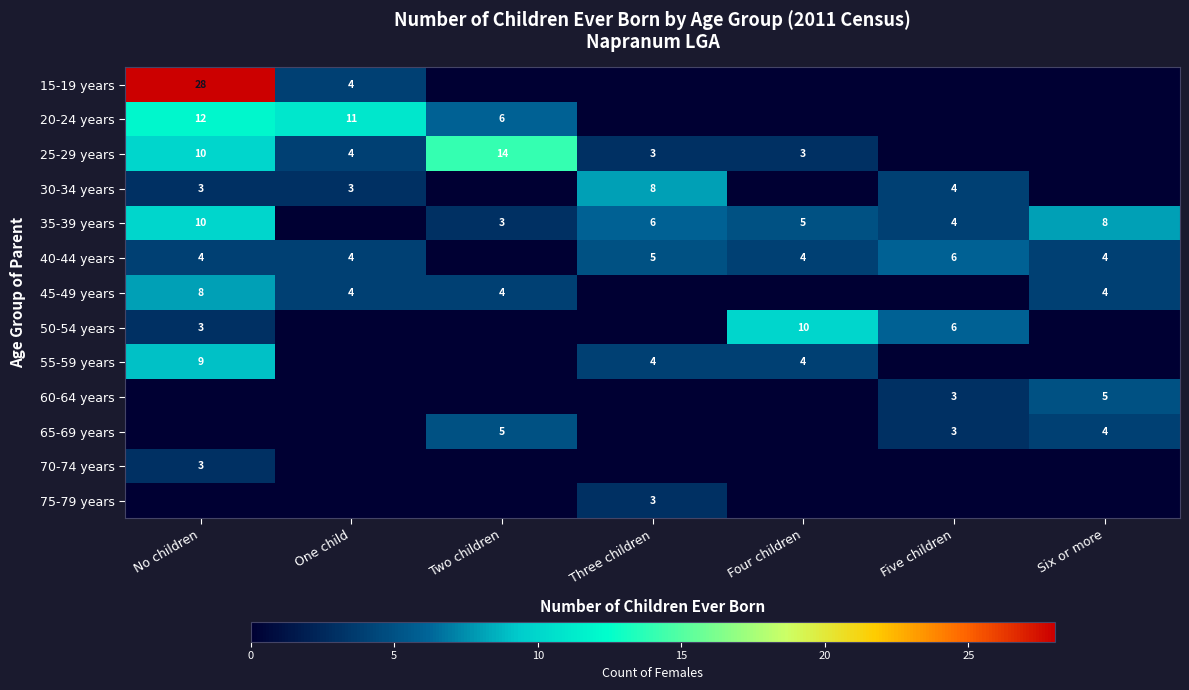

True or false: 45-49 years has a value of 8 at No children.

True